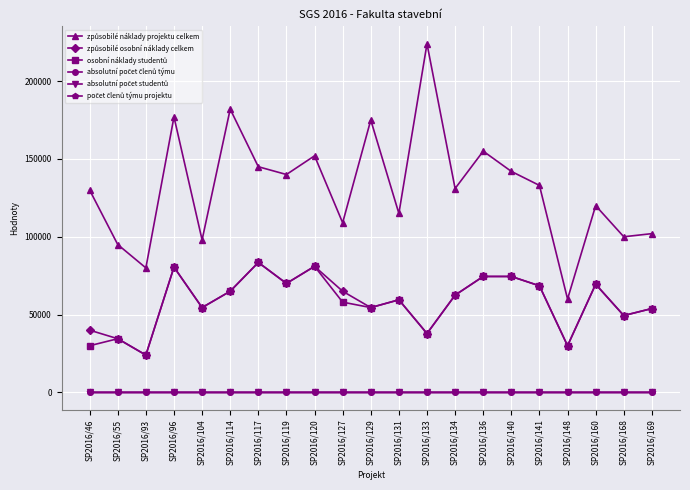

What is the greatest value displayed?

224000